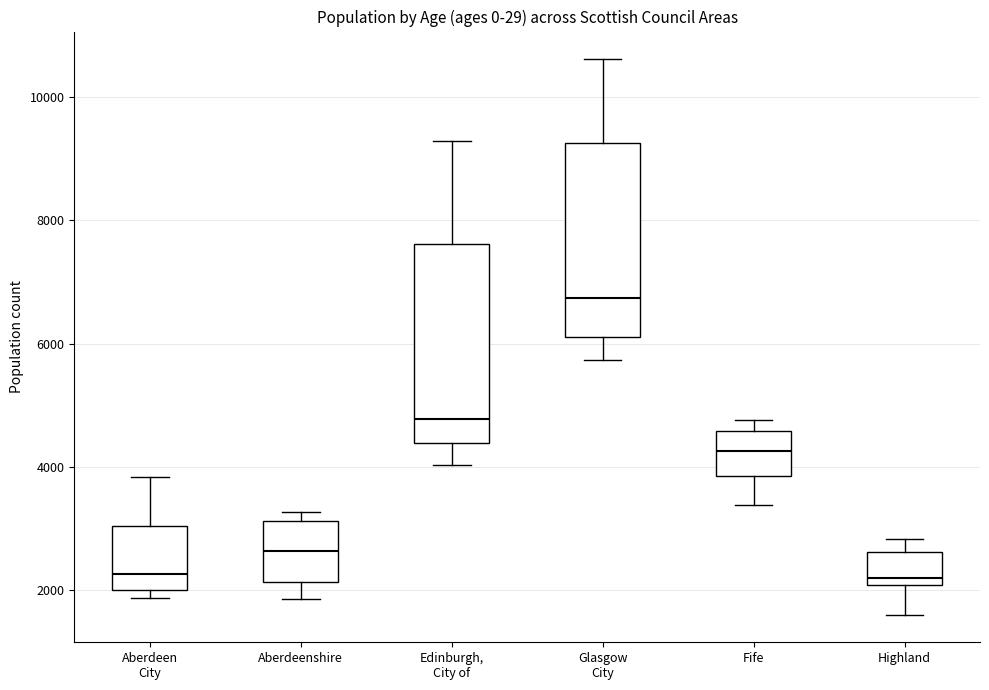

Reading left to right, read every box against the y-axis: the position of its median line, the range the box covers, and the ends of its whiskers. The values are not printed on the chart, so give them approximately, as read against the axis.

Aberdeen City: median 2200, box 2000 to 3000, whiskers 1800 to 3800
Aberdeenshire: median 2600, box 2200 to 3200, whiskers 1800 to 3200 (just above the box's upper edge)
Edinburgh, City of: median 4800, box 4400 to 7600, whiskers 4000 to 9200
Glasgow City: median 6800, box 6200 to 9200, whiskers 5800 to 10600
Fife: median 4200, box 3800 to 4600, whiskers 3400 to 4800
Highland: median 2200, box 2000 to 2600, whiskers 1600 to 2800